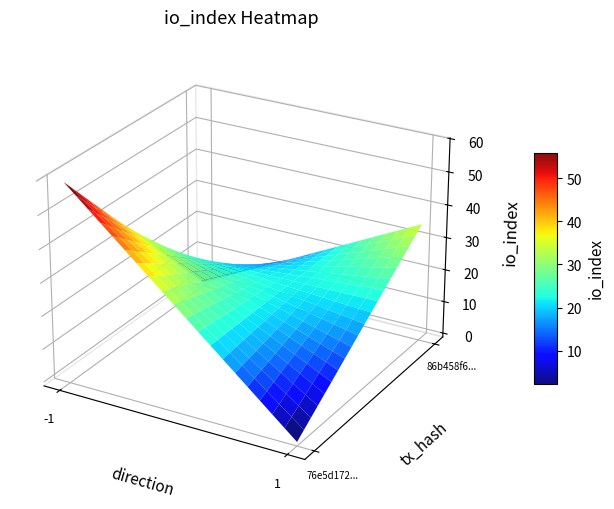

Rank the series at direction from highest to lowest value.

86b458f6990d216a9413fd1f72bed1a784e10e5, 76e5d17233484a551523d5681b9743837651f5c